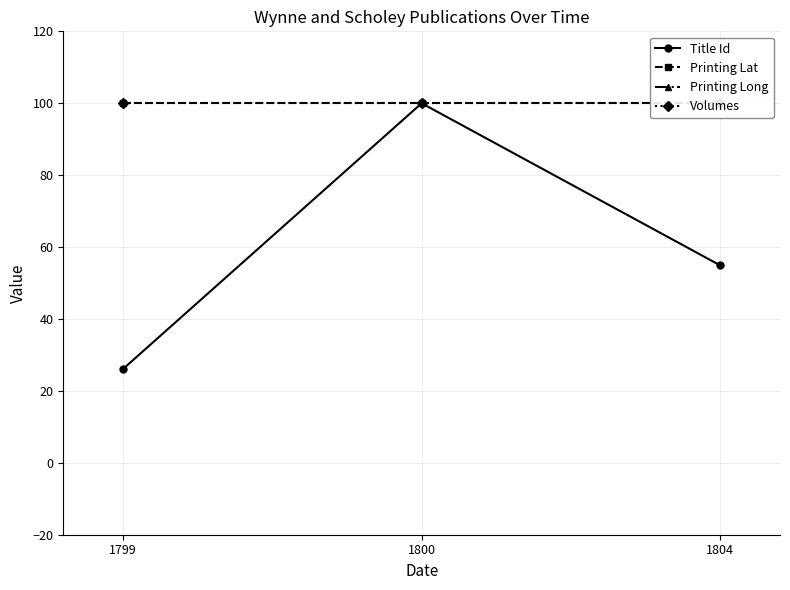

The value of Printing Long at 1800 is -100.0. True or false?

True